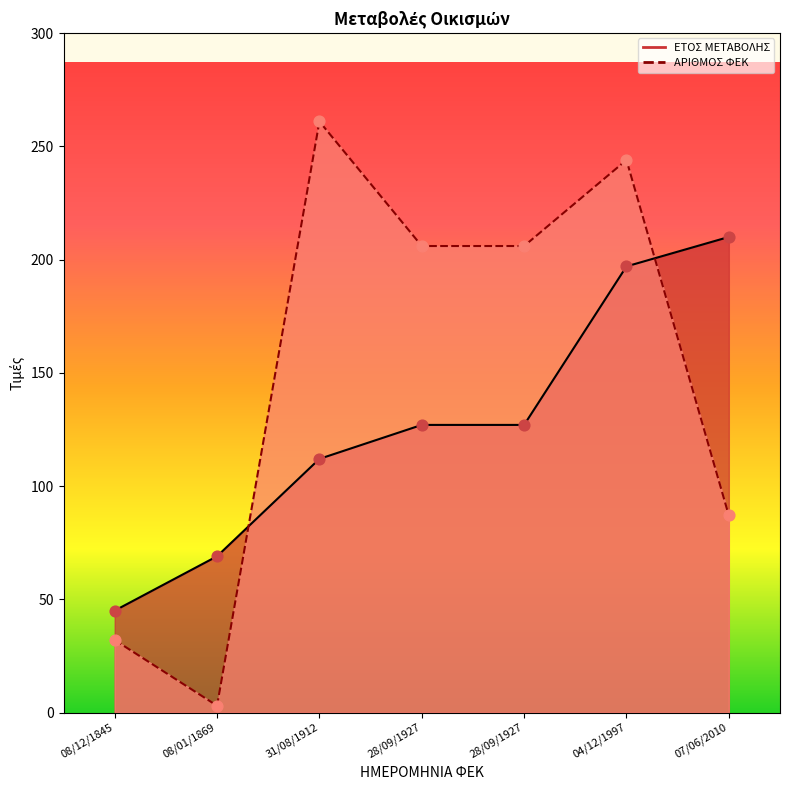

Which series reaches the maximum Y coordinate?

ΑΡΙΘΜΟΣ ΦΕΚ